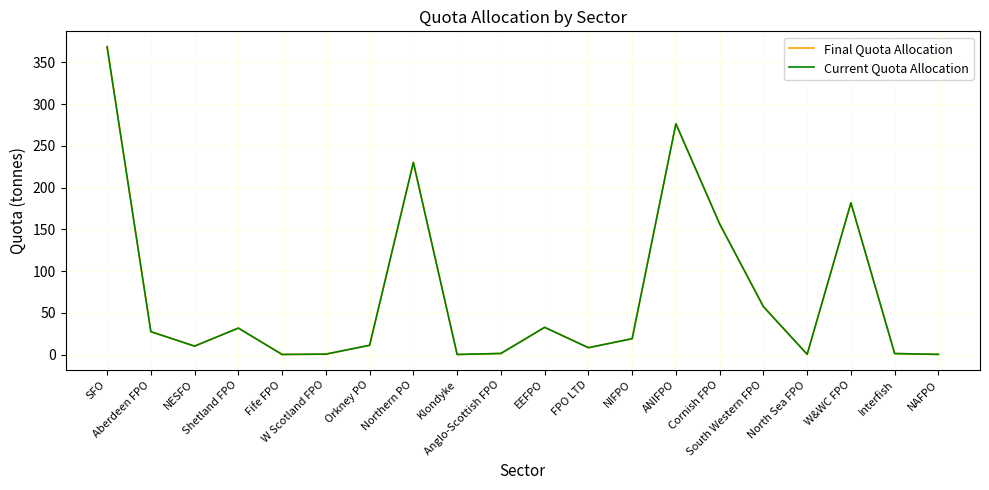

What is the label of the 9th point from the right?

FPO LTD